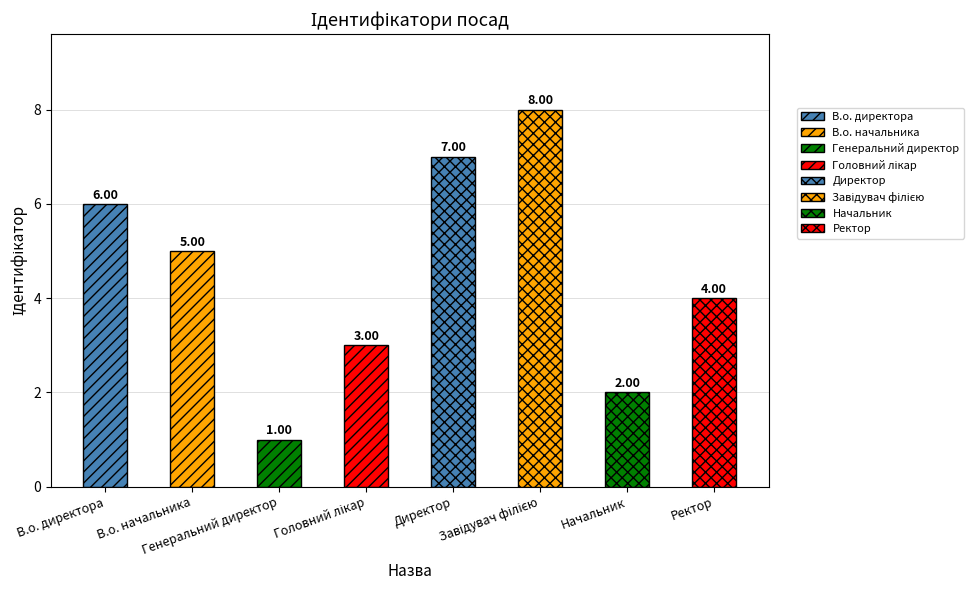

What is the label of the 1st bar from the left?

В.о. директора